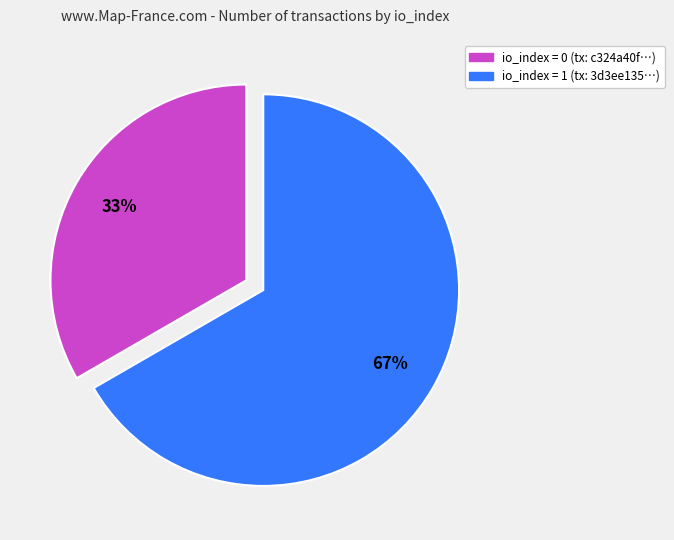

The io_index = 0 (tx: c324a40f…) slice represents 33% of the pie. True or false?

True